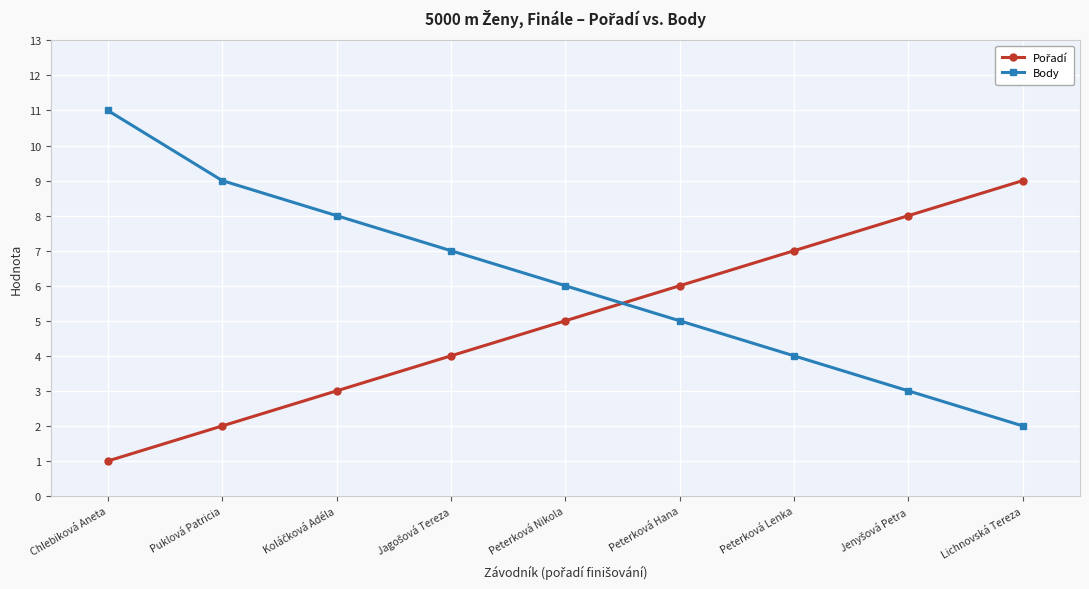

Where does the Body series first go above 6?

Chlebiková Aneta